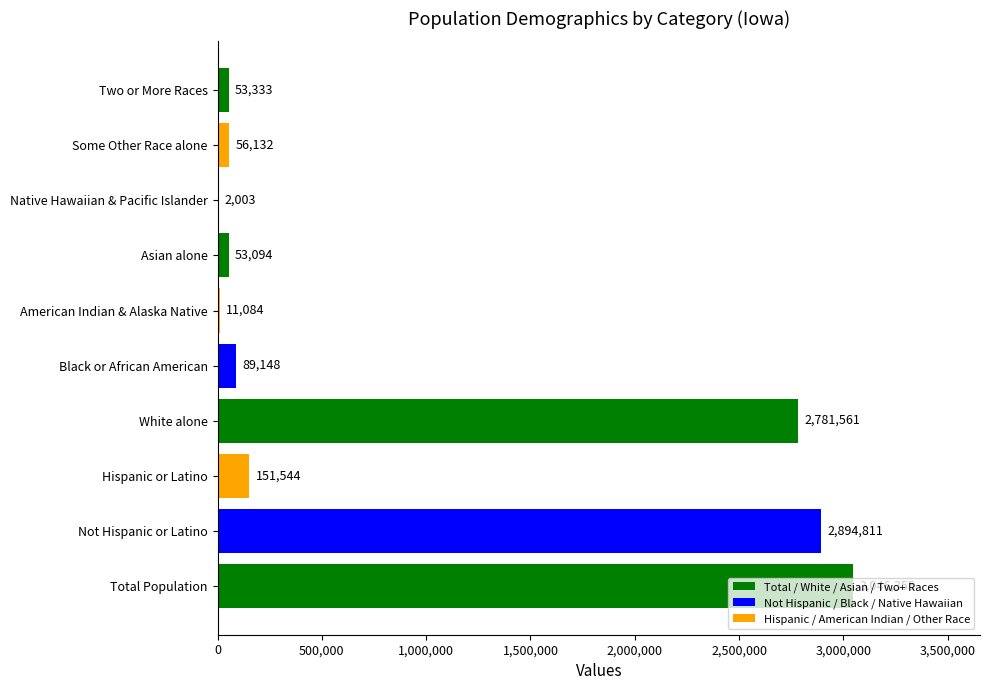

What is the change in value from American Indian & Alaska Native to Some Other Race alone?

+45048